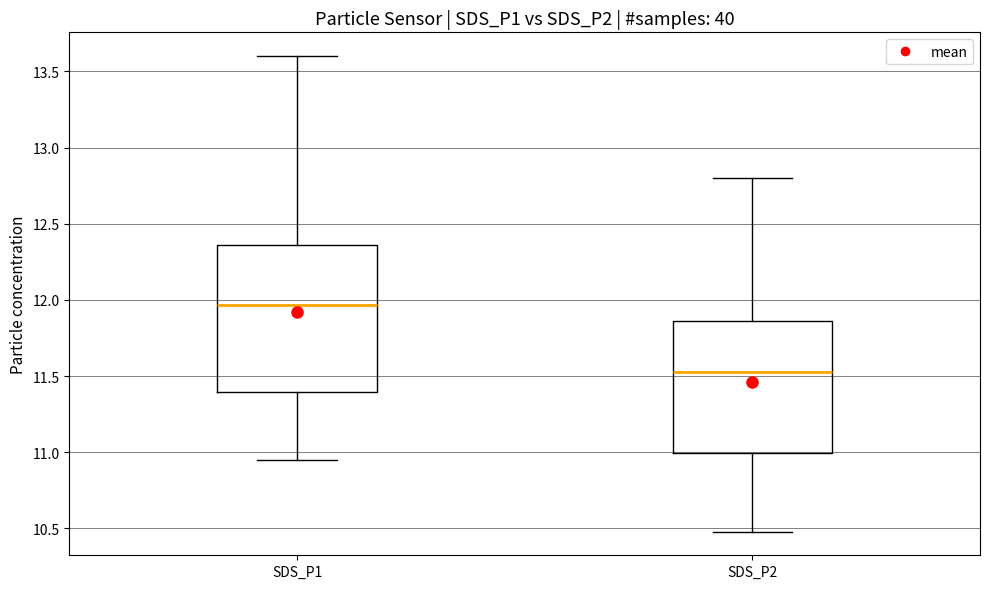

Reading left to right, read every box against the y-axis: the position of its median line, the range the box covers, and the ends of its whiskers. The values are not printed on the chart, so give them approximately, as read against the axis.

SDS_P1: median 11.95, box 11.40 to 12.35, whiskers 10.95 to 13.60
SDS_P2: median 11.55, box 11.00 to 11.85, whiskers 10.50 to 12.80